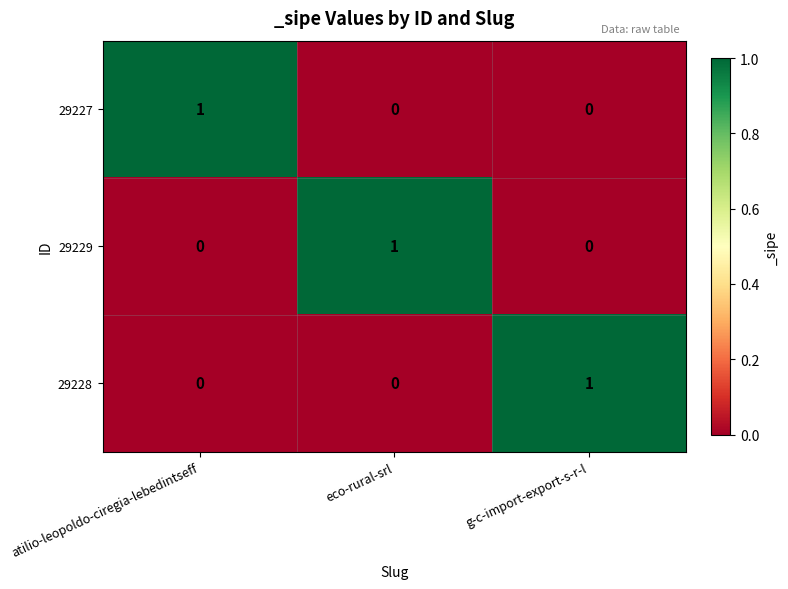

At how many categories does at least one series exceed 0?

3